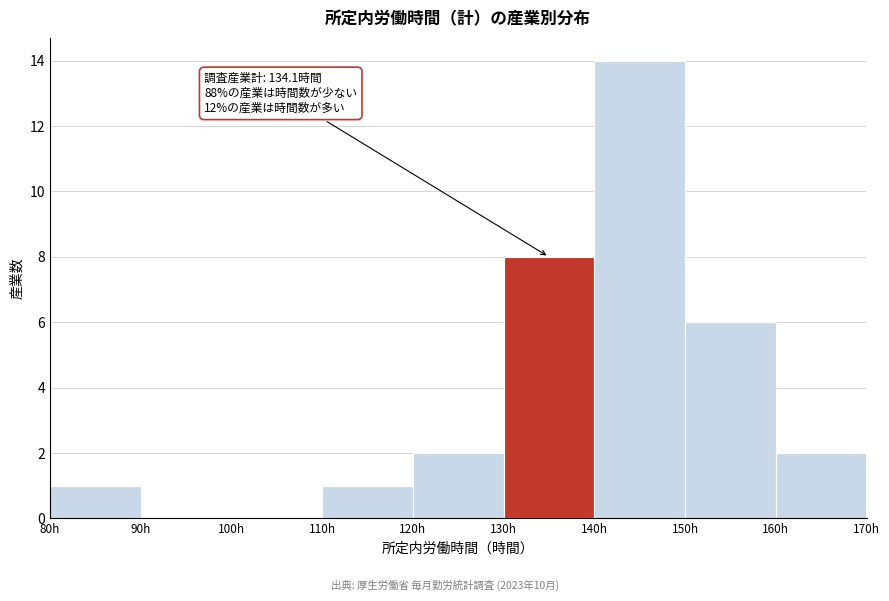

Over which range of the x-axis is the bar tallest?

140 to 150